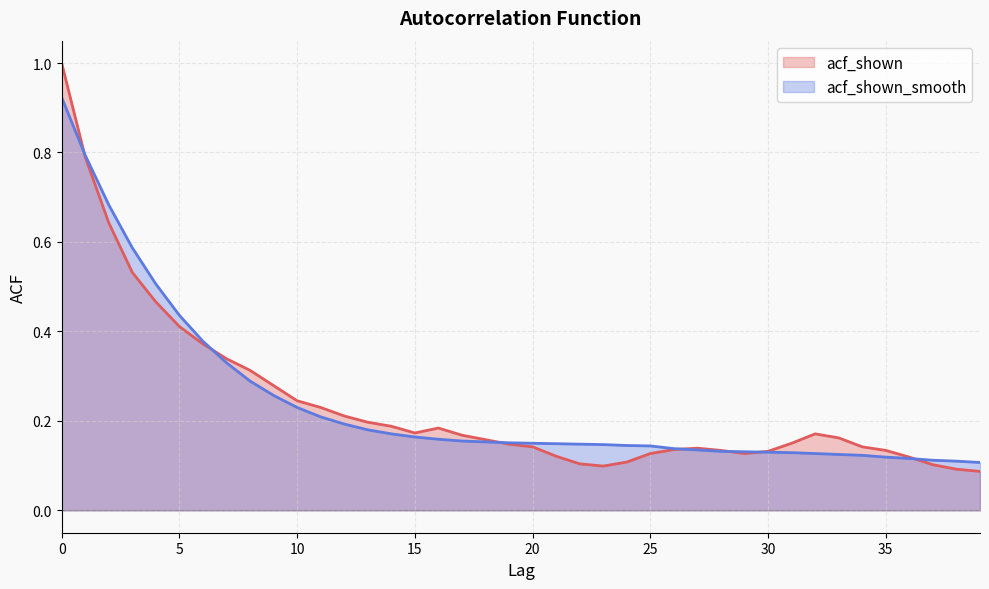

Which series changed the most between 18 and 39?

acf_shown